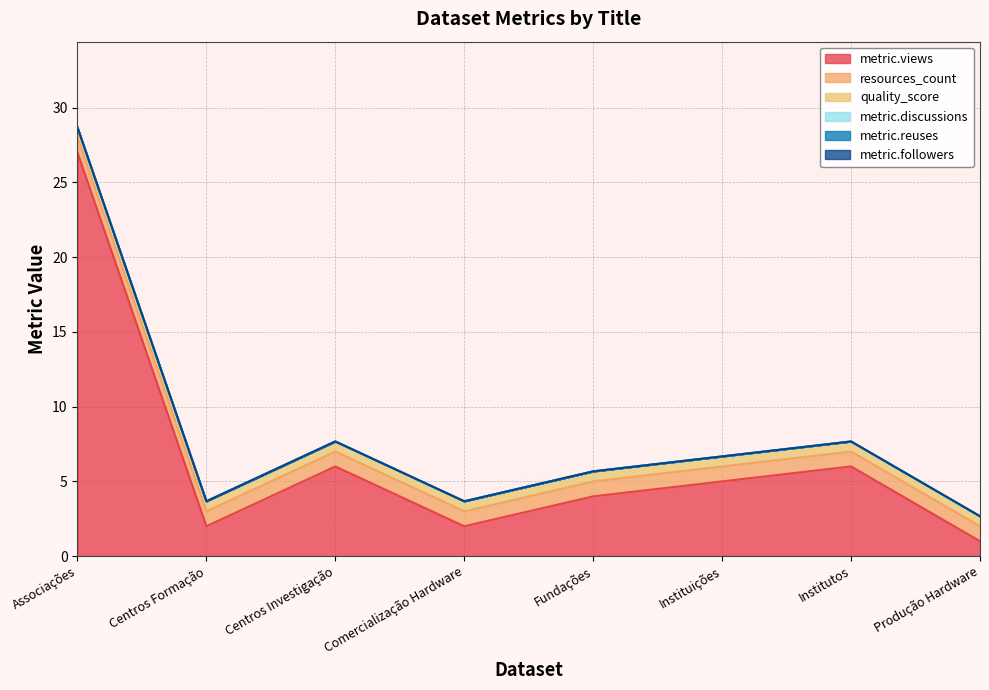

List the labels in order of metric.followers value, smallest first.

Associações, Centros Formação, Centros Investigação, Comercialização Hardware, Fundações, Instituições, Institutos, Produção Hardware